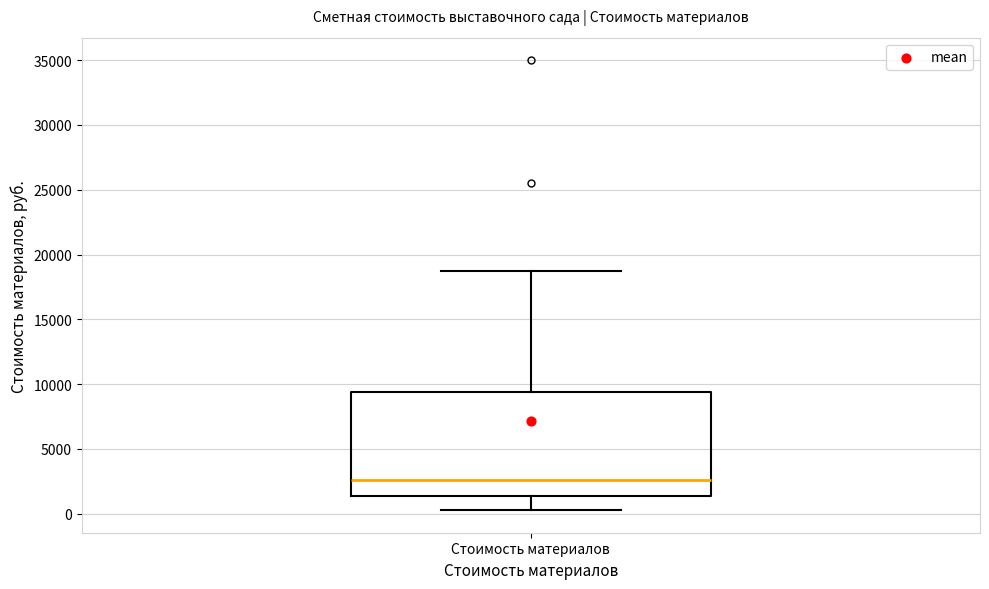

Transcribe this box plot: give where the median line is, the range the box spans, and where the two whiskers end, as read against the y-axis. The values are not printed on the chart, so give them approximately, as read against the axis.

median 2500, box 1500 to 9500, whiskers 500 to 19000